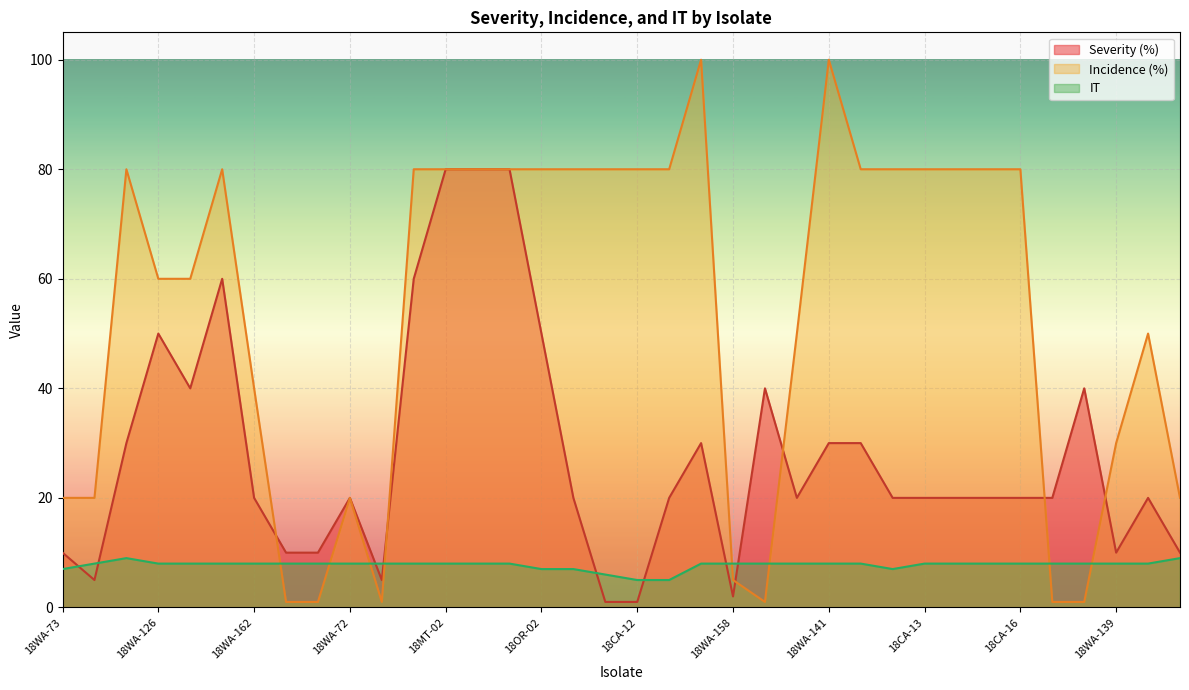

Is it true that Incidence (%) equals 1 at 18WA-02?

True